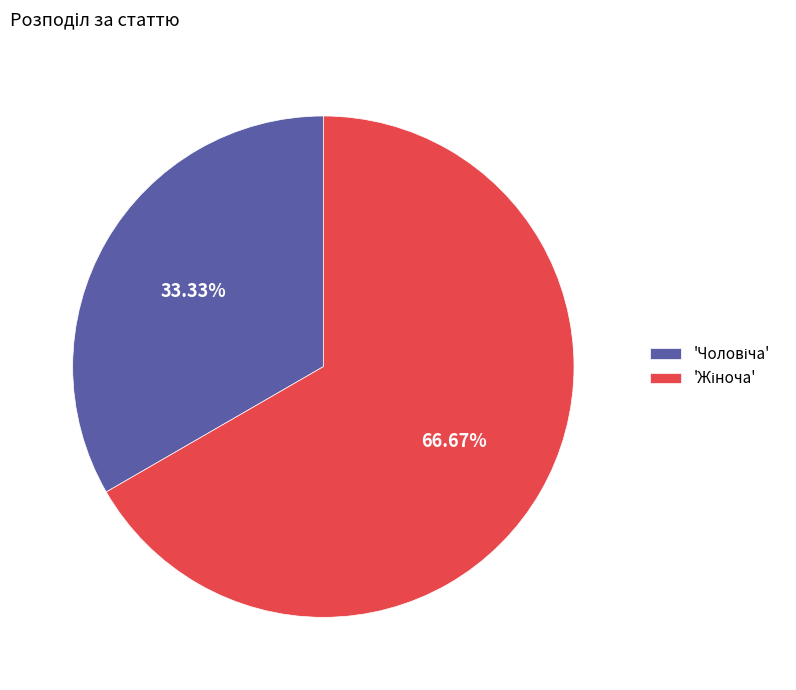

Does any single category account for the majority?

Yes